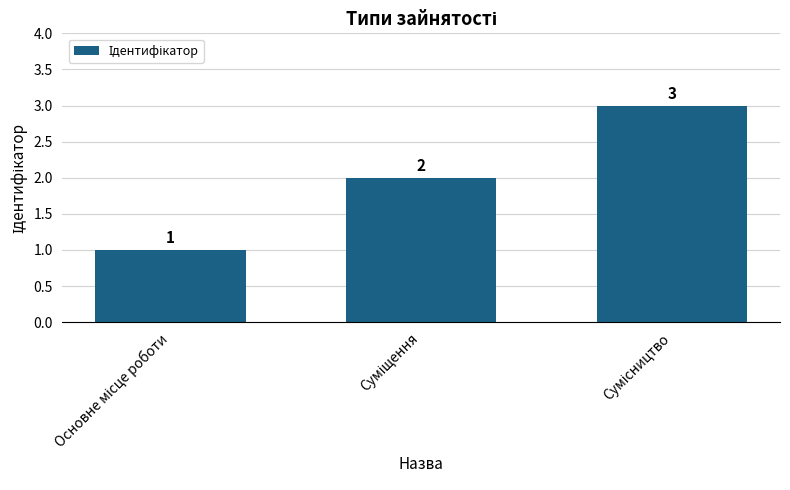

What is the sum of all values?

6